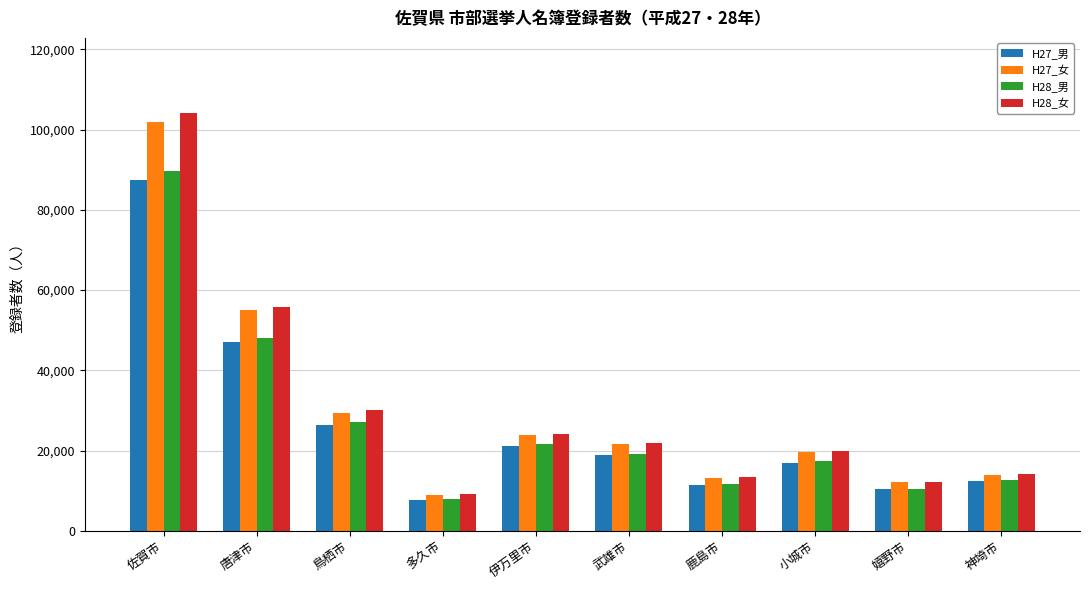

Reading left to right, extract all data points from this chart.

H27_男: 87406	47072	26343	7772	21284	18816	11384	17042	10371	12383
H27_女: 101914	54930	29271	9044	23954	21577	13253	19579	12105	13925
H28_男: 89782	48001	27269	7873	21611	19229	11632	17498	10531	12627
H28_女: 104108	55732	30234	9107	24257	21963	13444	20031	12240	14127